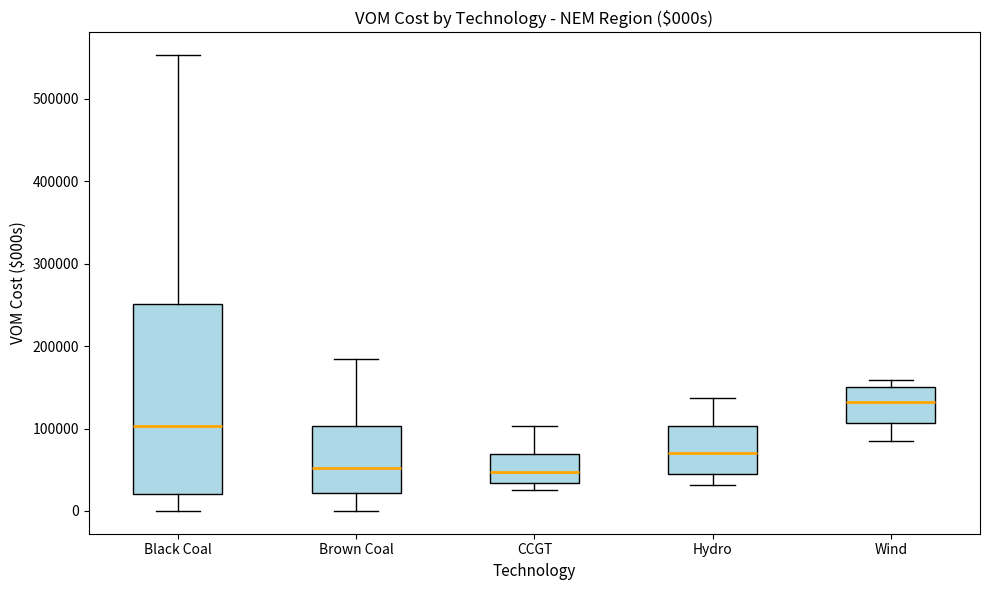

Reading left to right, read every box against the y-axis: the position of its median line, the range the box covers, and the ends of its whiskers. The values are not printed on the chart, so give them approximately, as read against the axis.

Black Coal: median 100000, box 20000 to 250000, whiskers 0 to 550000
Brown Coal: median 50000, box 20000 to 100000, whiskers 0 to 180000
CCGT: median 50000, box 30000 to 70000, whiskers 20000 to 100000
Hydro: median 70000, box 50000 to 100000, whiskers 30000 to 140000
Wind: median 130000, box 110000 to 150000, whiskers 80000 to 160000